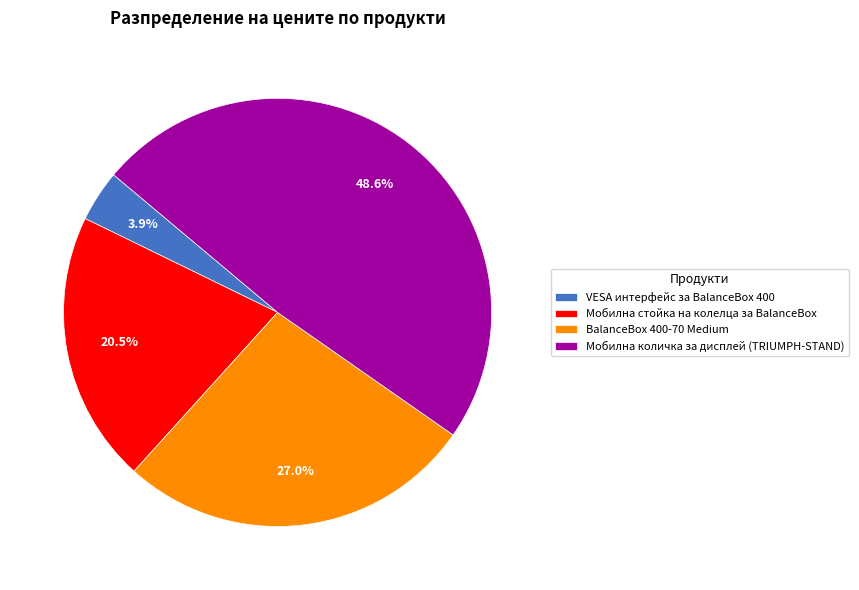

Between VESA интерфейс за BalanceBox 400 and BalanceBox 400-70 Medium, which is larger?

BalanceBox 400-70 Medium